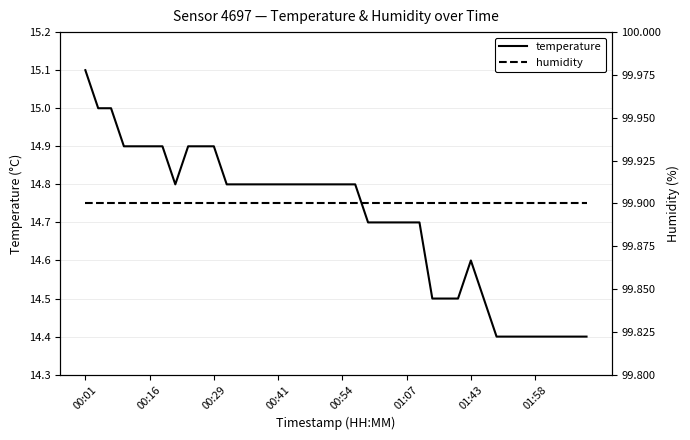

Between 19 and 26, which series saw the biggest shift?

temperature